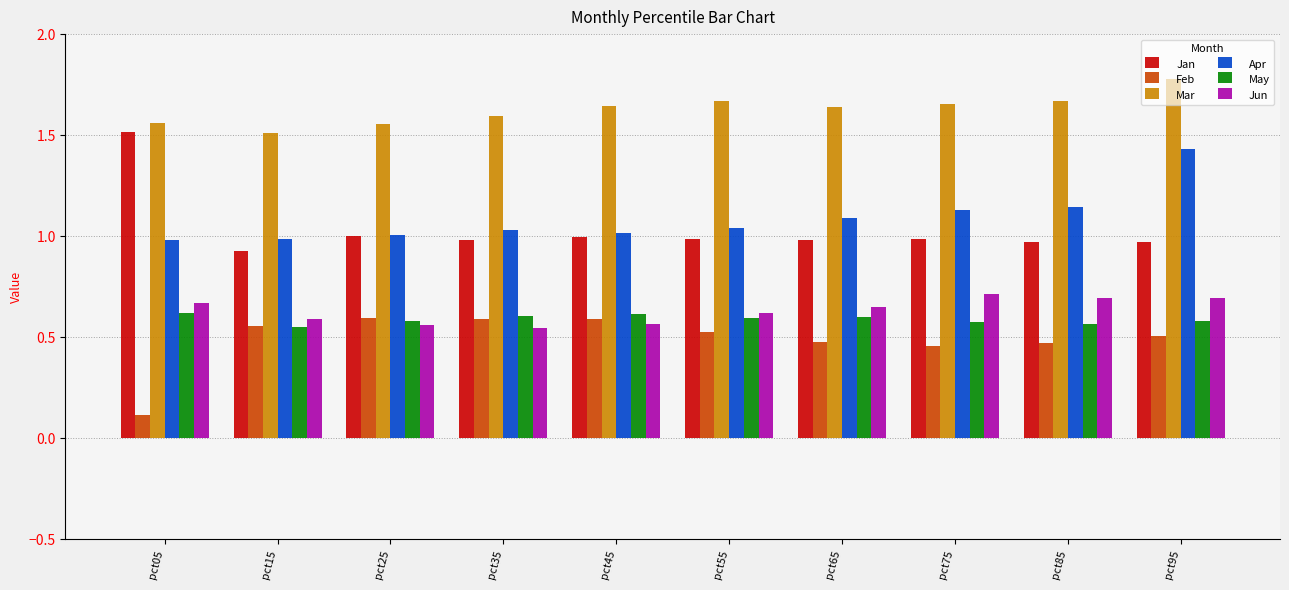

What is the maximum value shown in the chart?

1.8